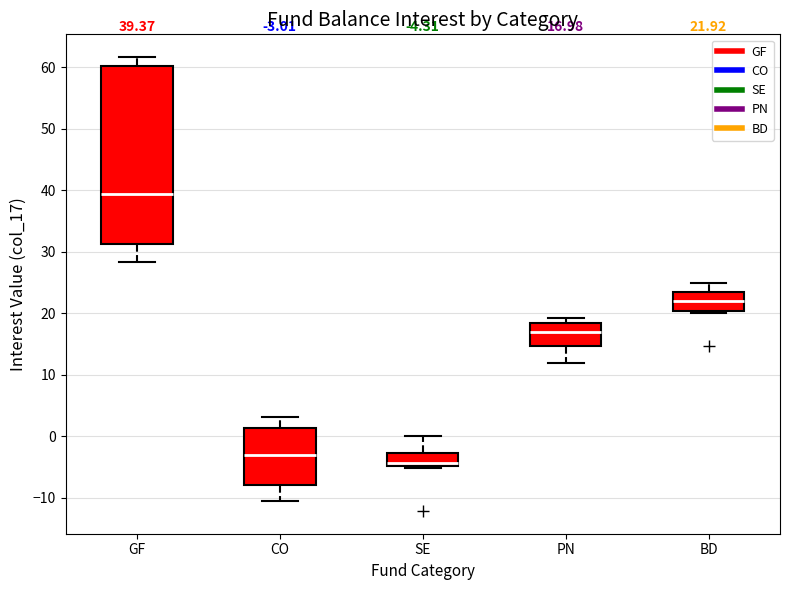

Which box is the tallest, from its lower edge to its upper edge?

GF